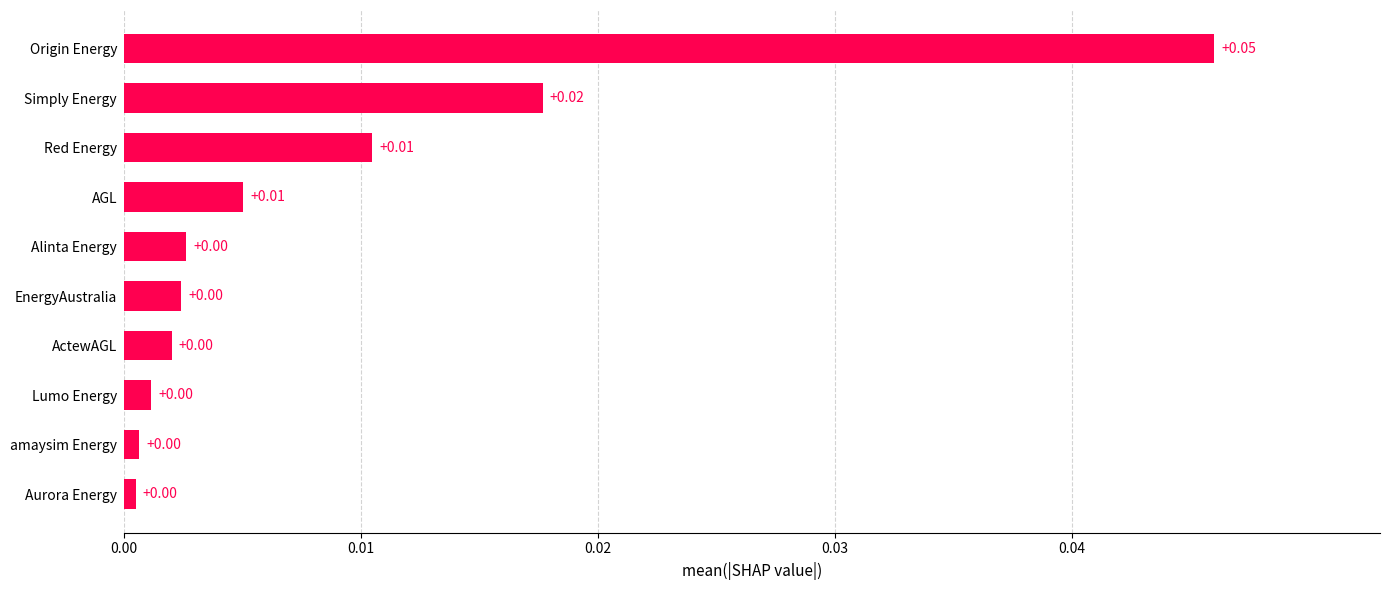

Between Lumo Energy and Simply Energy, which is larger?

Simply Energy